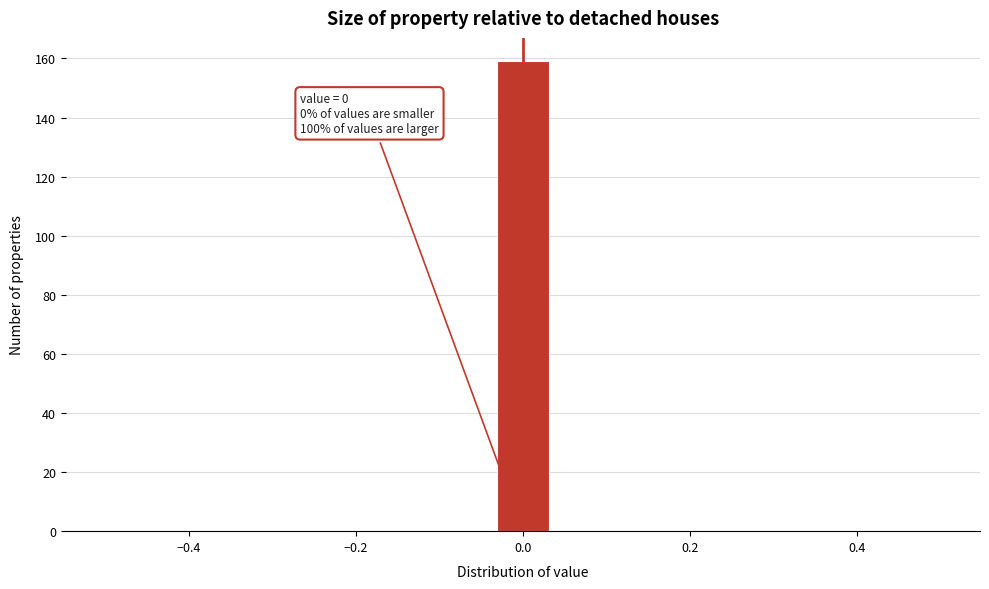

Around what value on the x-axis is the tallest bar? Give the approximate position of its centre, as read against the axis.

0.00